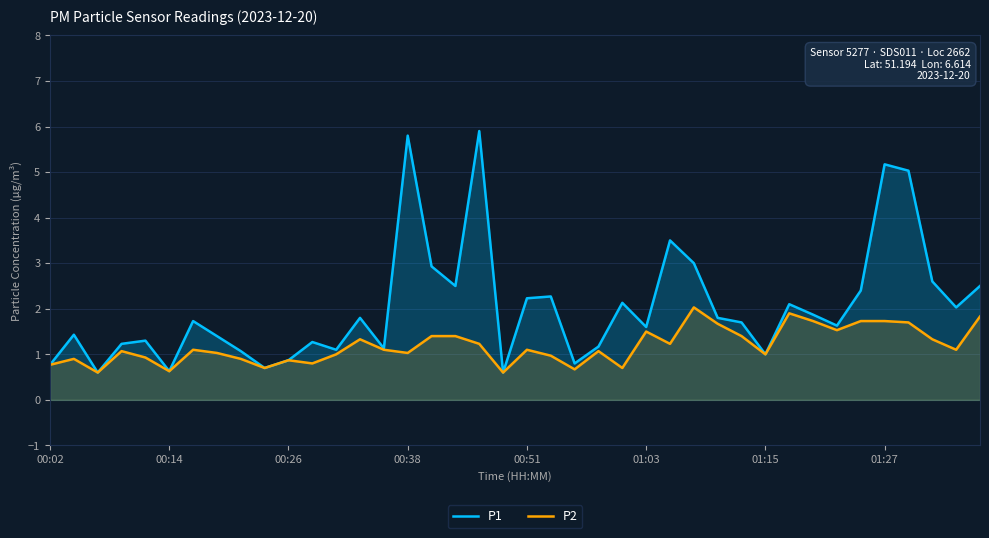

Which has a higher value, 11 or 38?

38